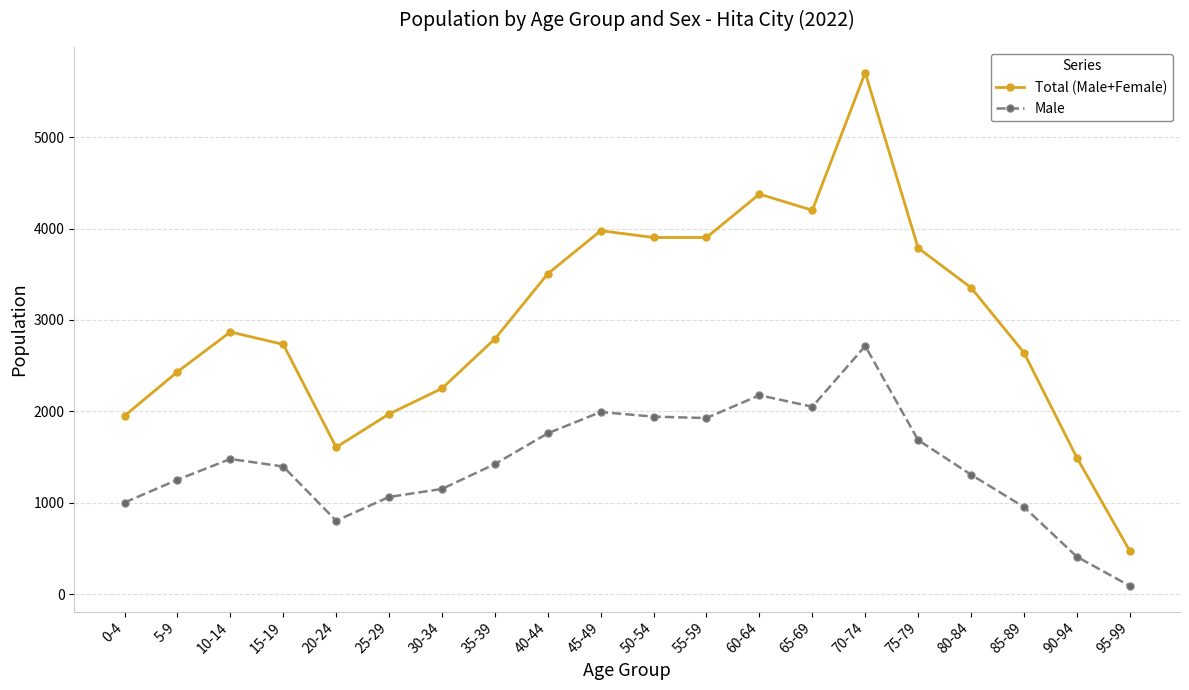

What is the average value of the Male series?

1428